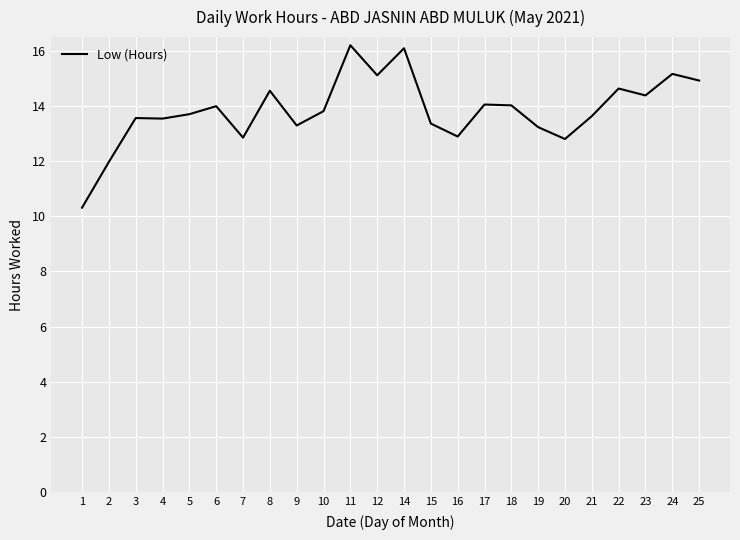

What is the greatest value displayed?

16.2